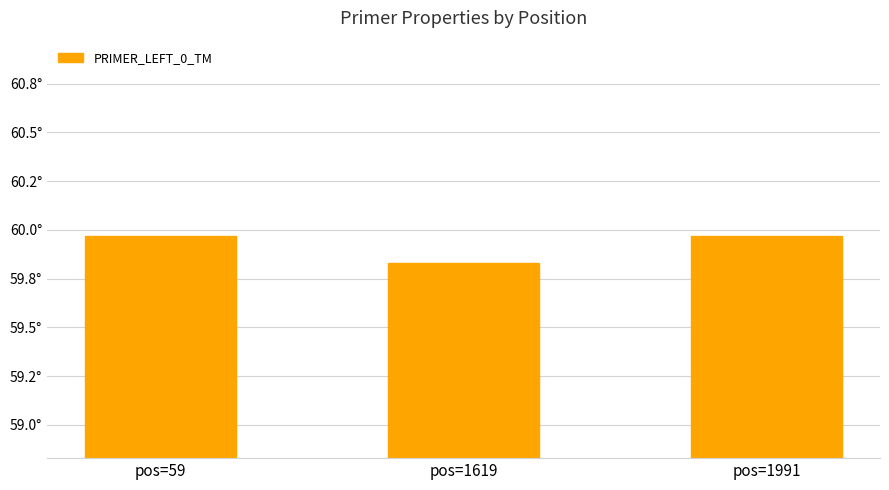

Are the bars grouped side by side (vs. stacked)?

No